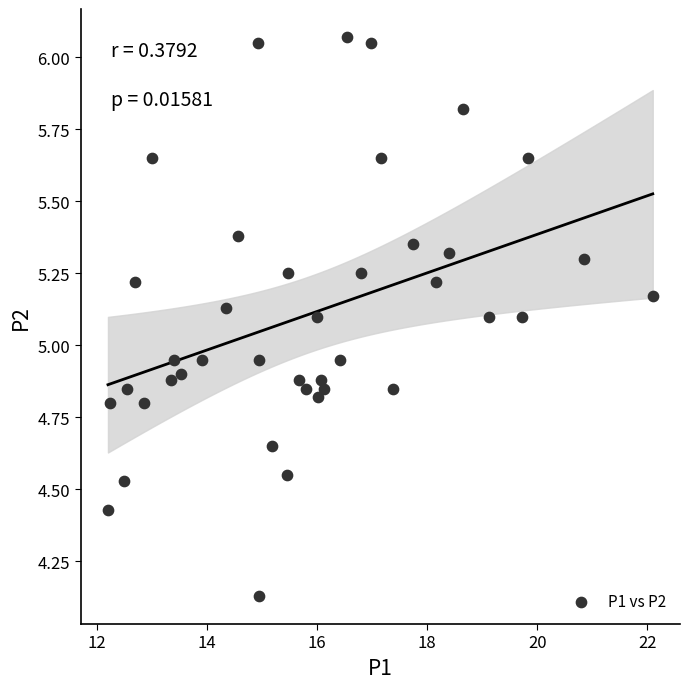

What is the range of Y values (max minus min)?

1.9